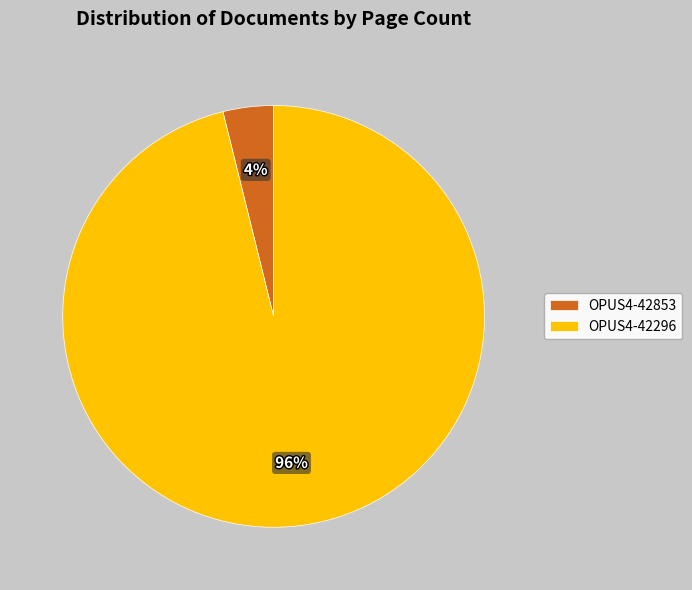

Is it true that OPUS4-42296 is 96% of the pie?

True